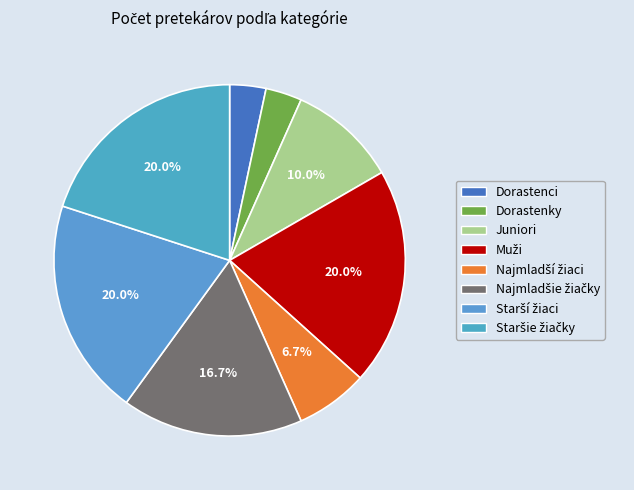

To the nearest percent, what is the difference between the largest and smallest slice percentages?

17%